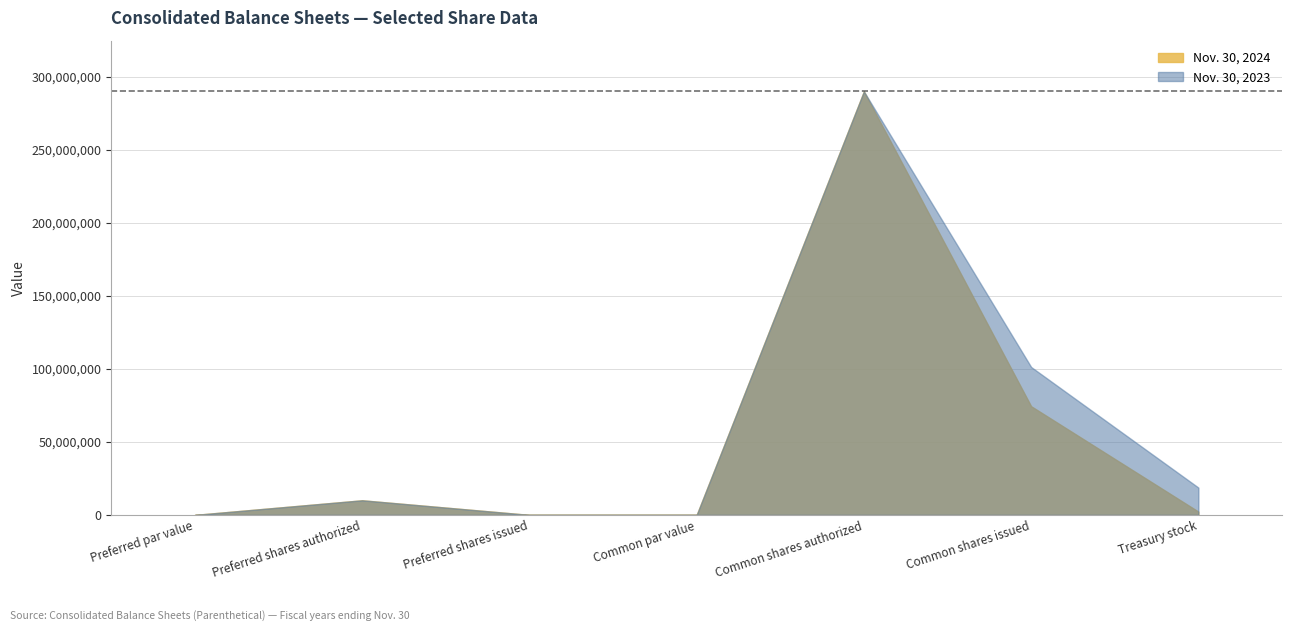

True or false: Nov. 30, 2024 has a value of 18669611 at Common shares issued.

False